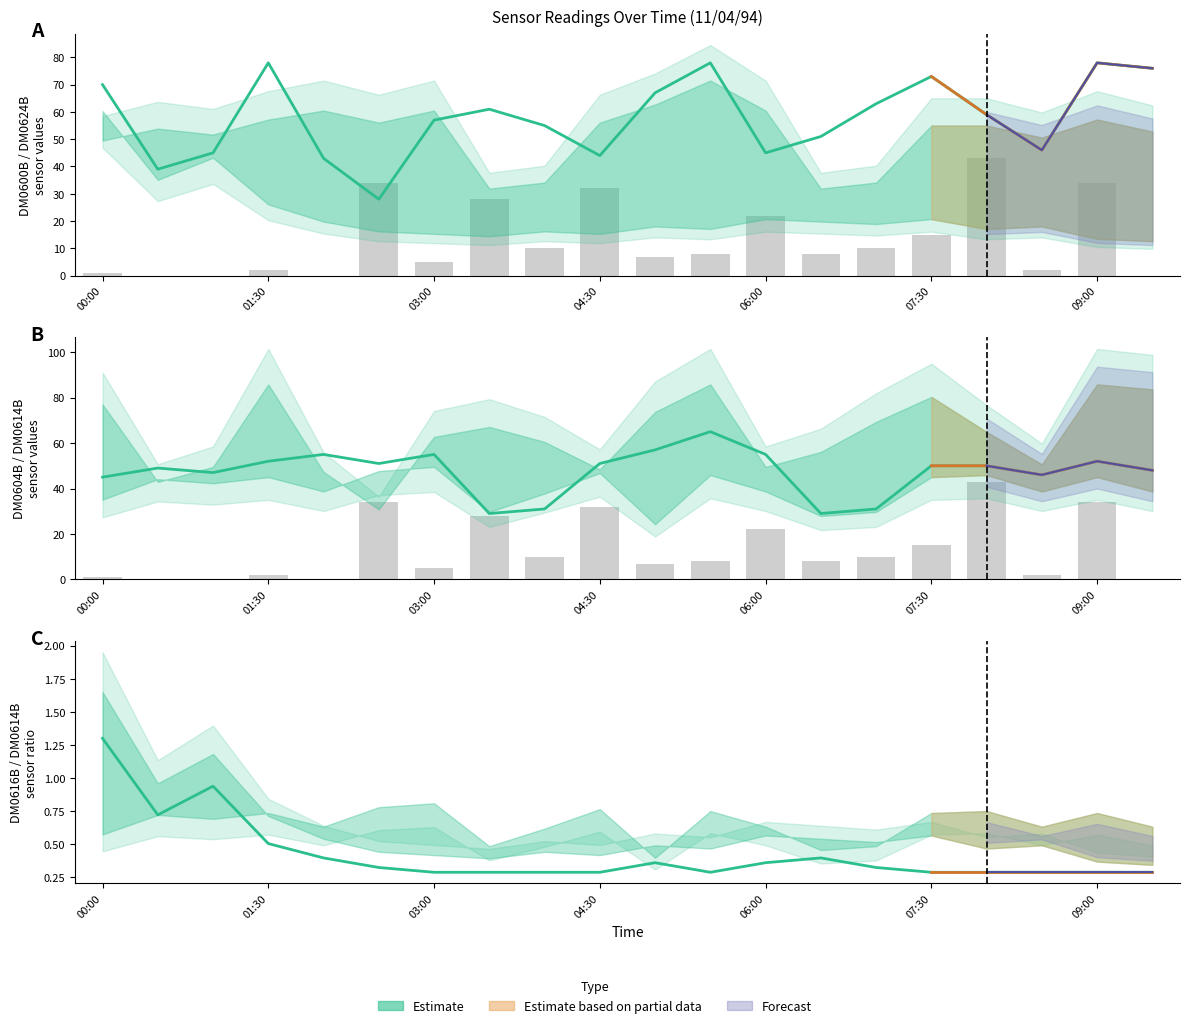

Which category has the highest value across all series?

01:30